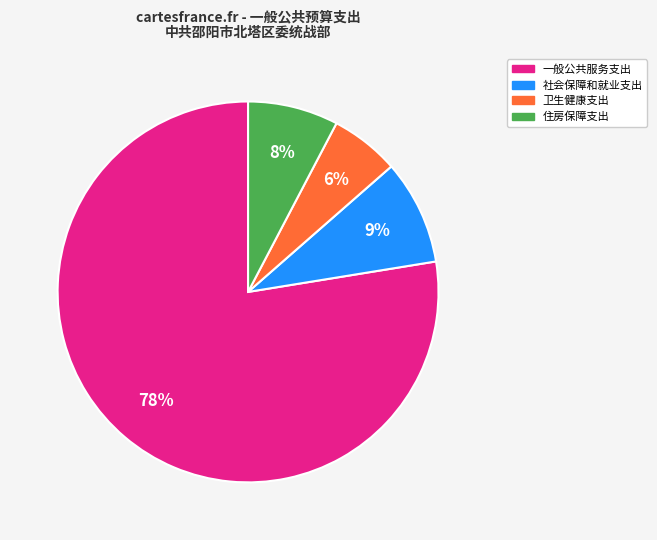

Count the number of slices in the pie.

4